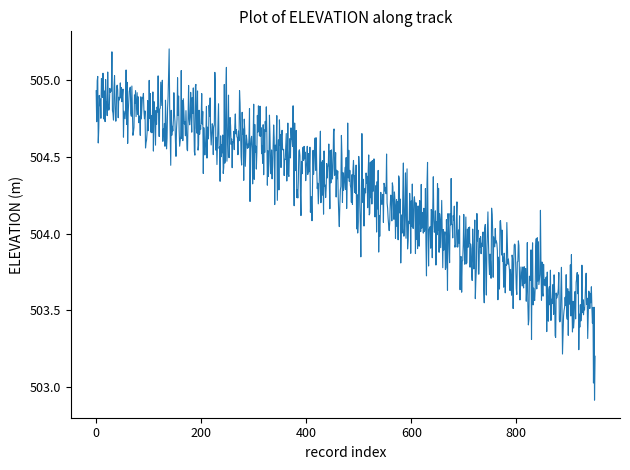

Does the chart have visible grid lines?

No